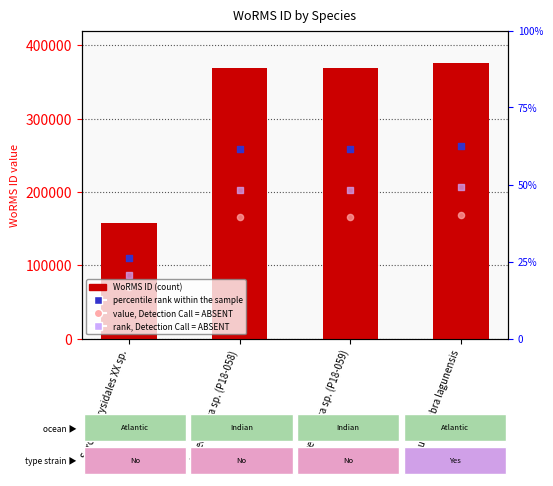

Is the value of percentile rank within the sample at Aureoumbra lagunensis greater than the value of rank, Detection Call = ABSENT at Aureoumbra sp. (P18-059)?

Yes